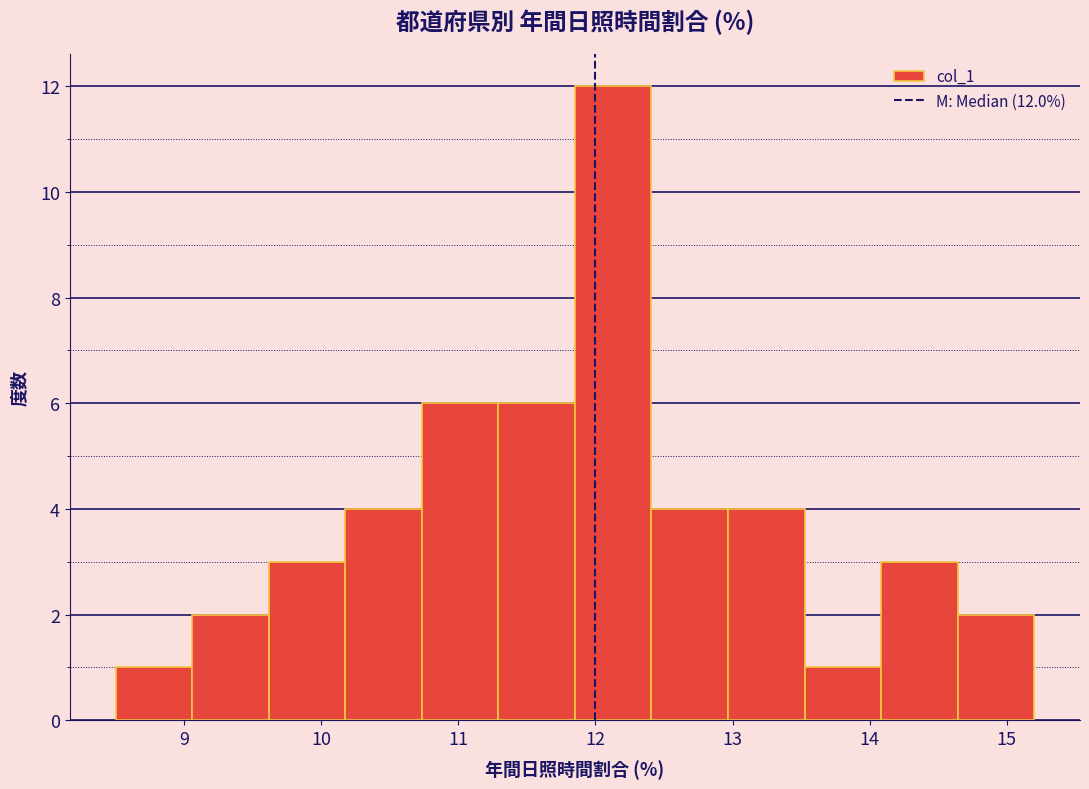

Over which range of the x-axis is the bar tallest?

11.9 to 12.4